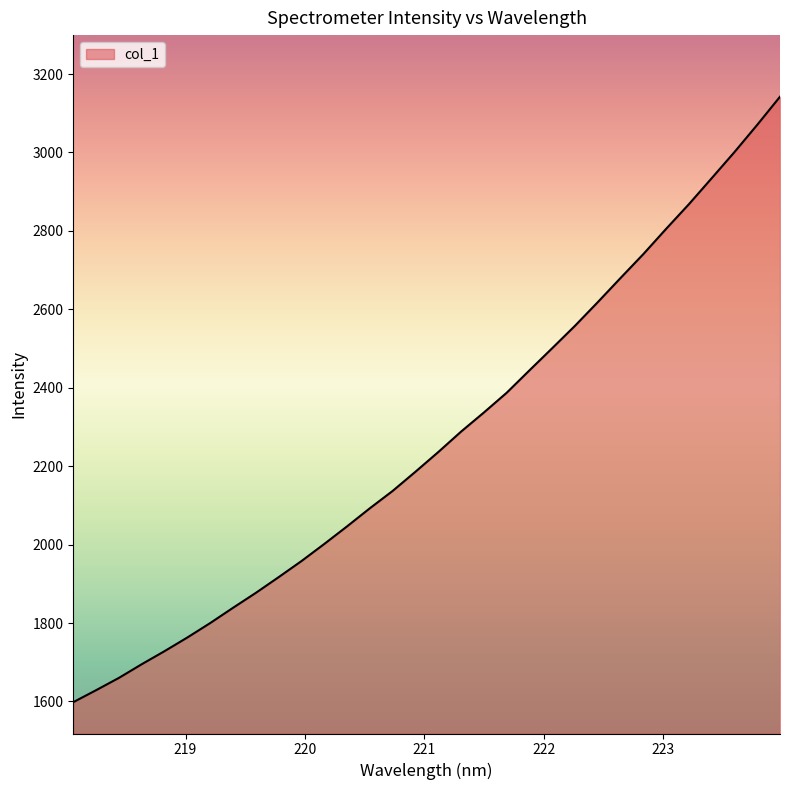

What is the sum of all values?

72540.1